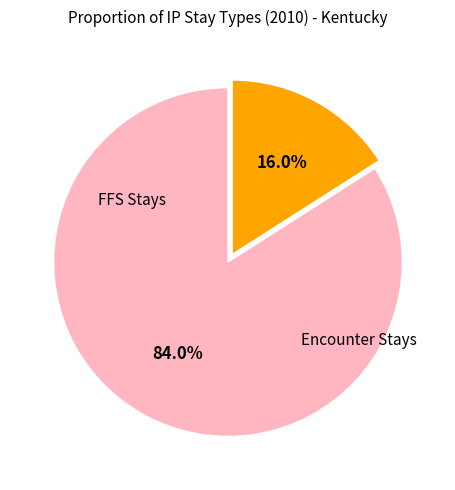

How many segments does this pie chart have?

2